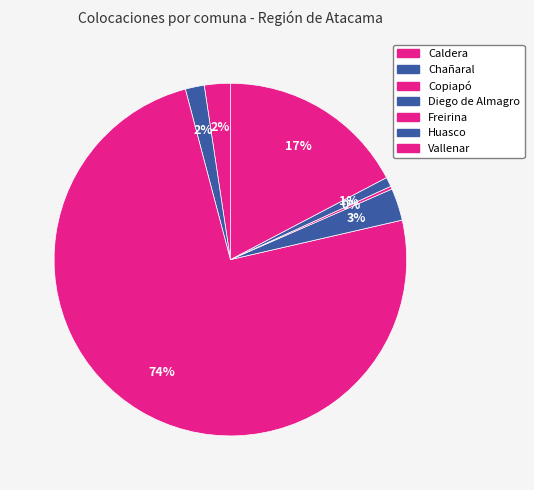

What is the change in value from Copiapó to Huasco?

-998746.0